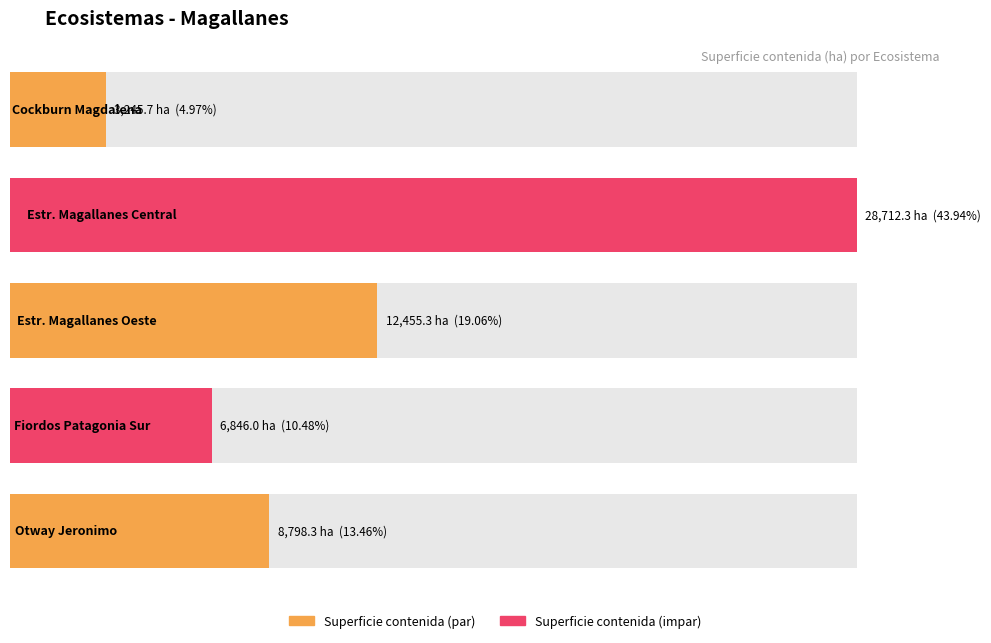

What is the label of the 1st bar from the left?

Cockburn Magdalena - Magallanes